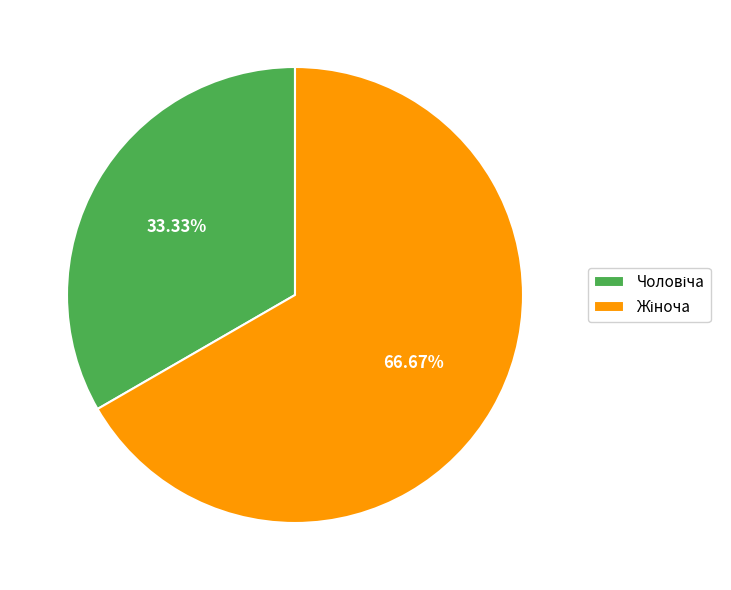

How many segments does this pie chart have?

2